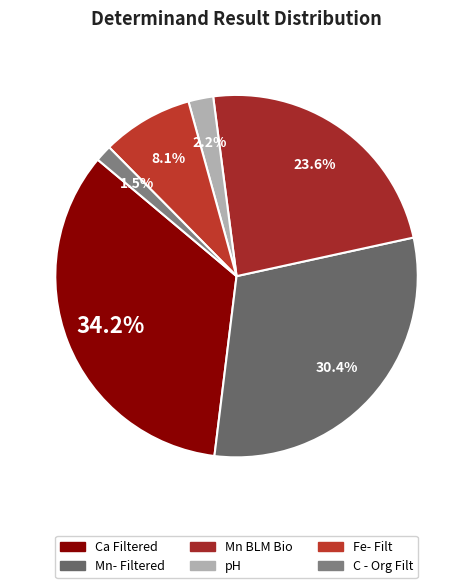

Rank the categories by value from highest to lowest.

Ca Filtered, Mn- Filtered, Mn BLM Bio, Fe- Filt, pH, C - Org Filt